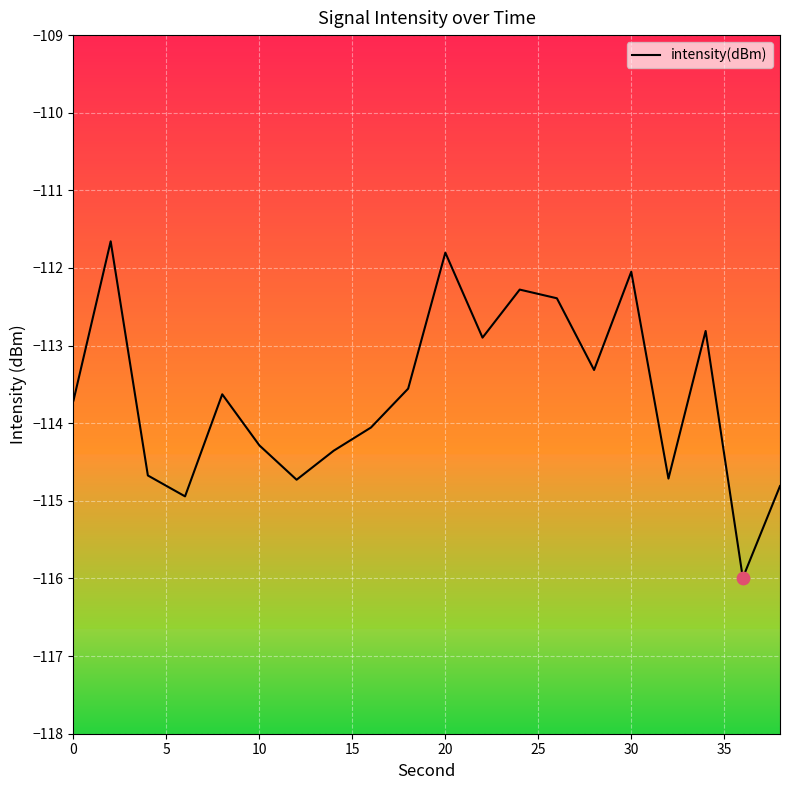

What is the difference between the maximum and minimum values?

4.3